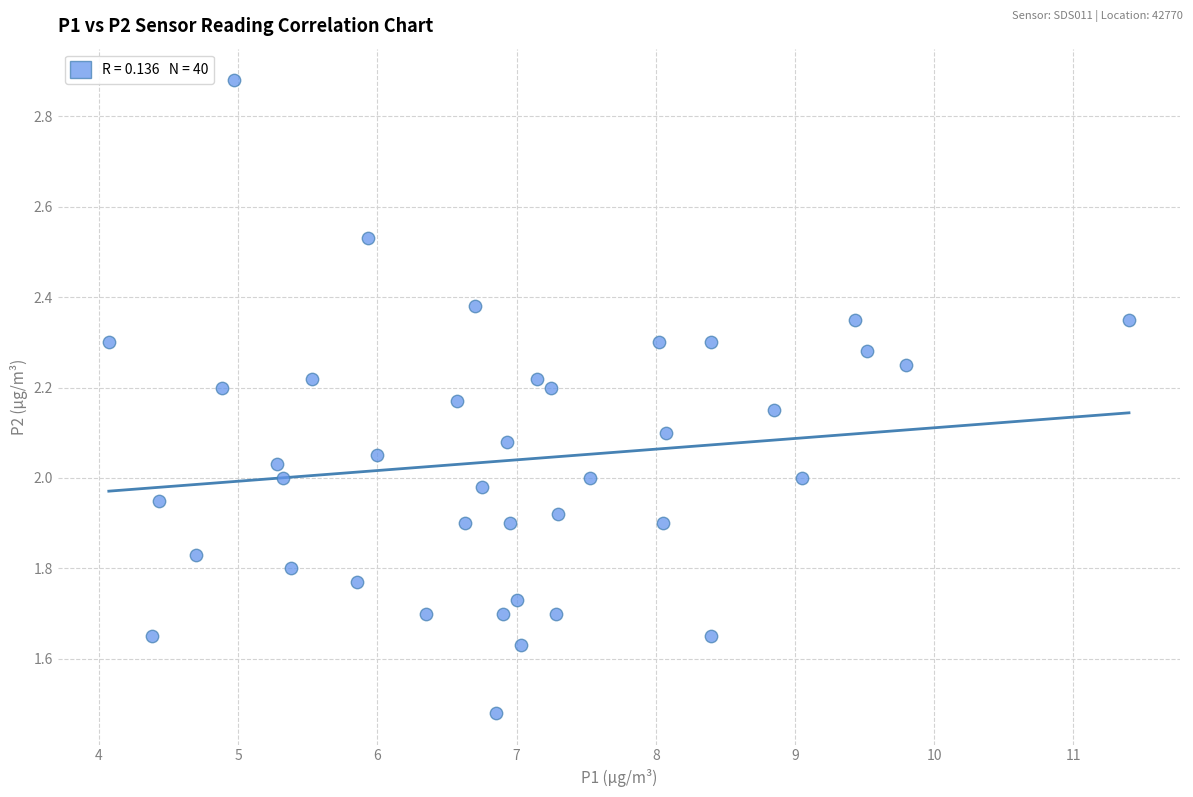

What is the range of Y values (max minus min)?

1.4